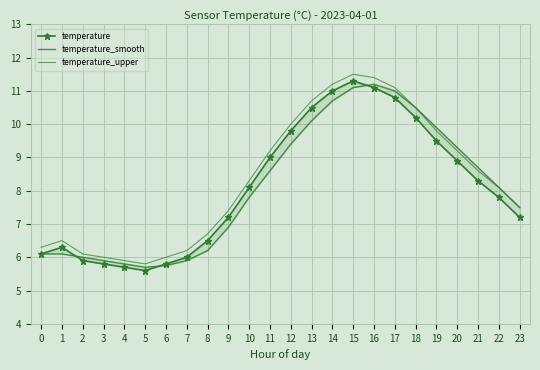

True or false: temperature_upper has more than 0 interior local peaks.

True